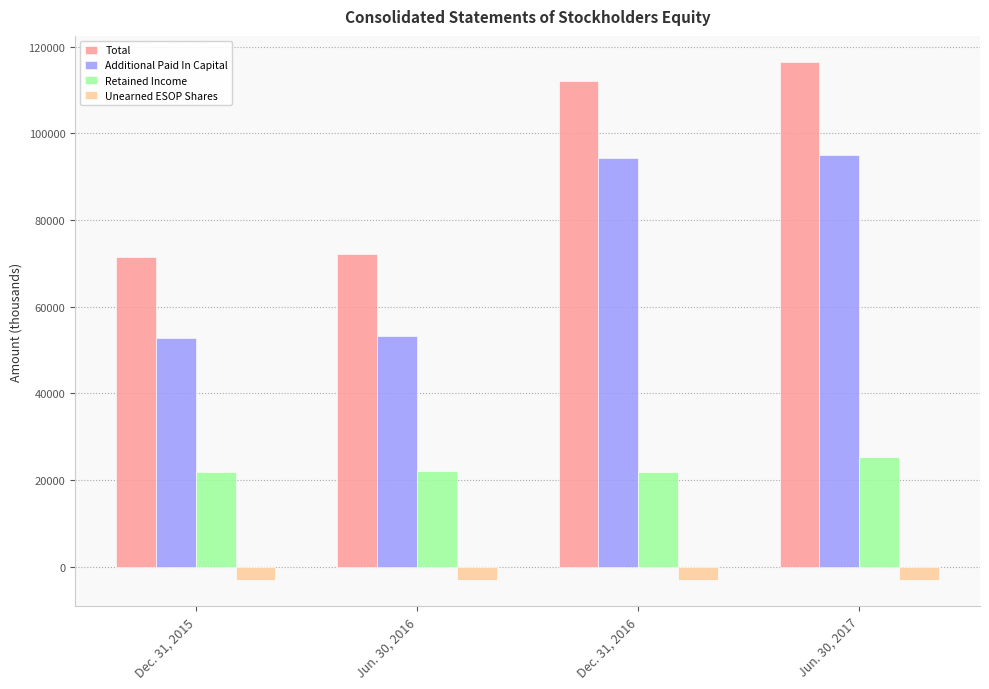

Rank the series at Dec. 31, 2016 from lowest to highest value.

Unearned ESOP Shares, Retained Income, Additional Paid In Capital, Total